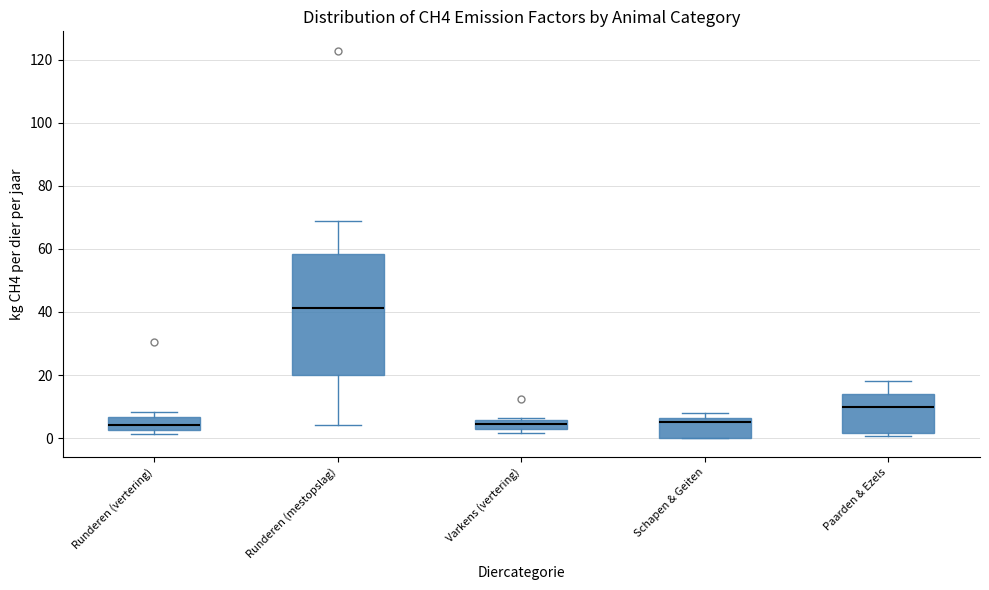

Which box is the tallest, from its lower edge to its upper edge?

Runderen (mestopslag)